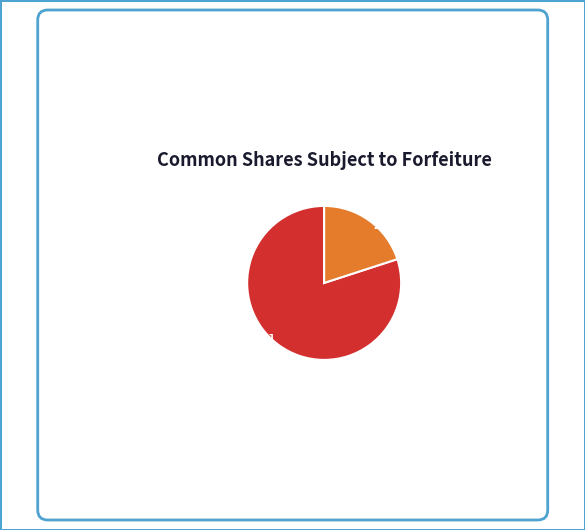

To the nearest percent, what is the difference between the largest and smallest slice percentages?

60%